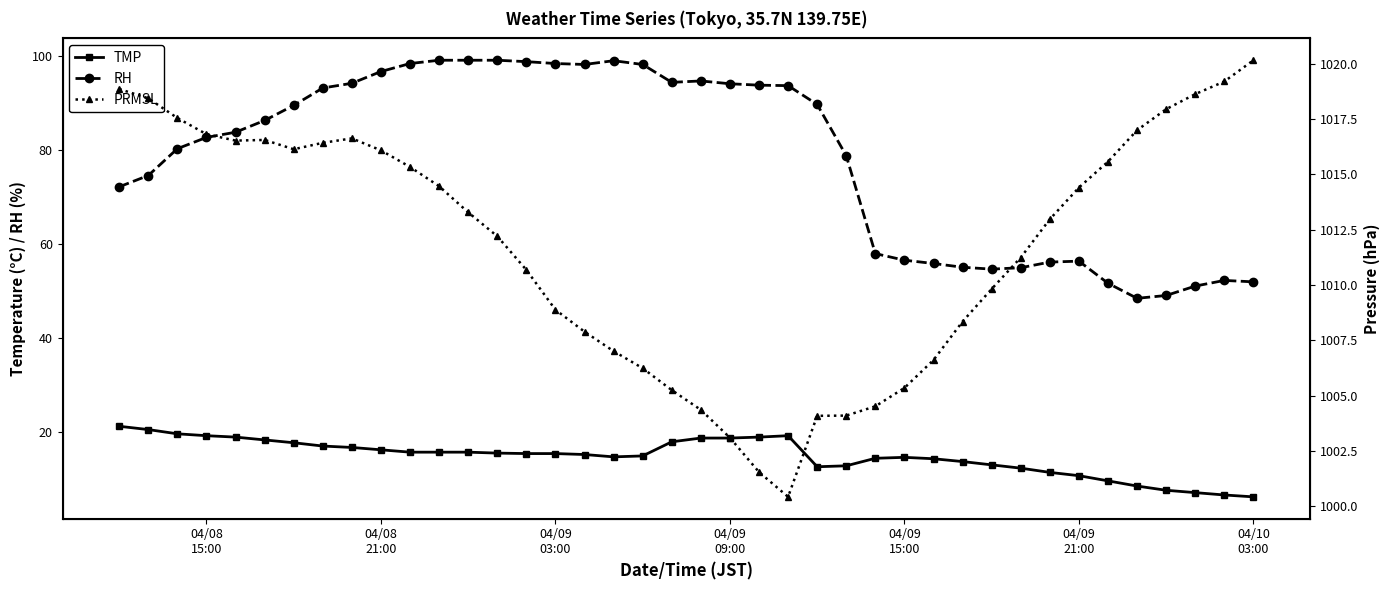

True or false: TMP has more than 0 interior local peaks.

True